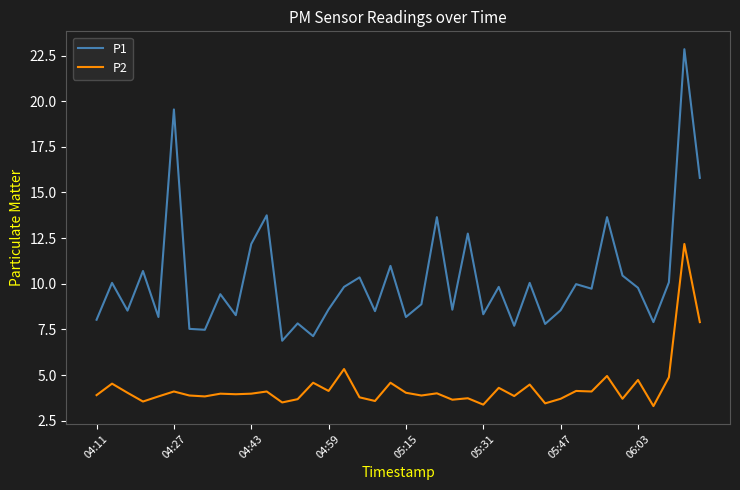

True or false: P1 and P2 cross at least once.

False